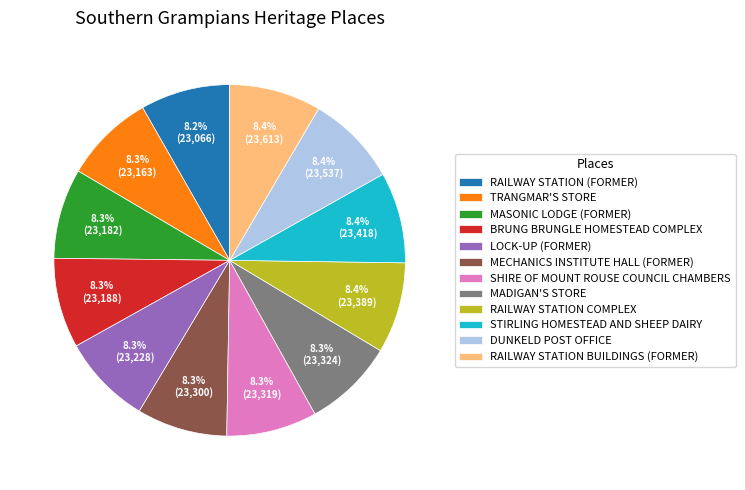

Count the number of slices in the pie.

12